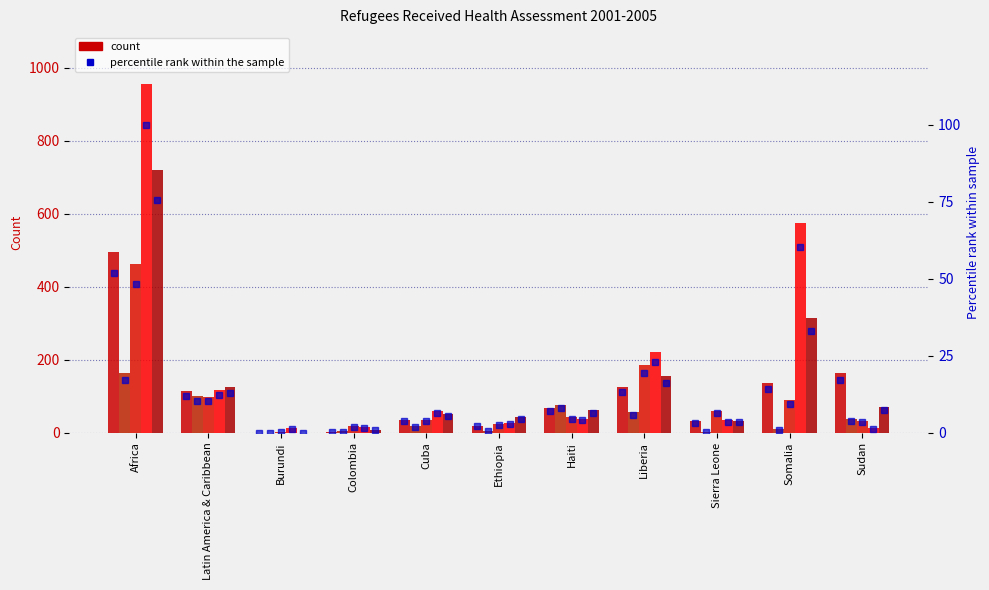

The value of 2001 %ile at Latin America & Caribbean is 3.6. True or false?

False